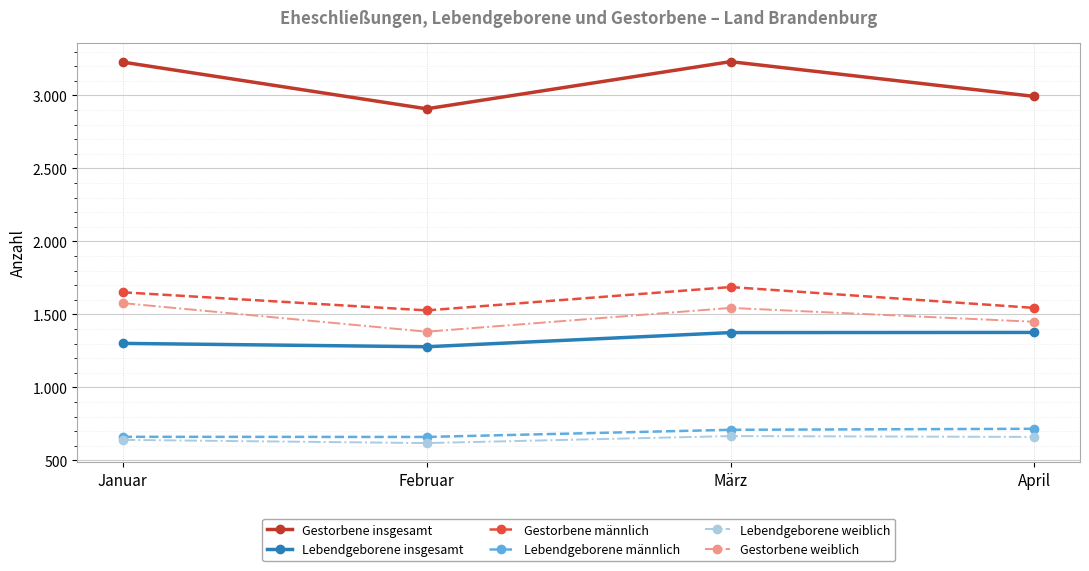

Does the chart have visible grid lines?

Yes